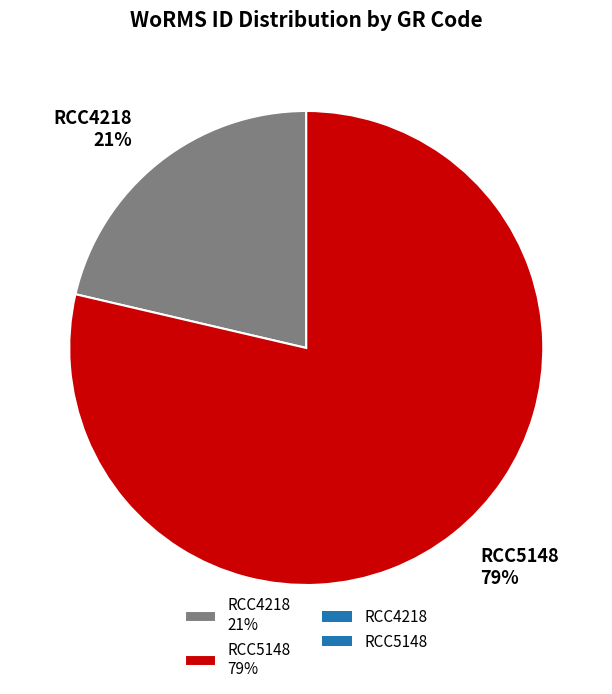

Which category accounts for the majority?

RCC5148